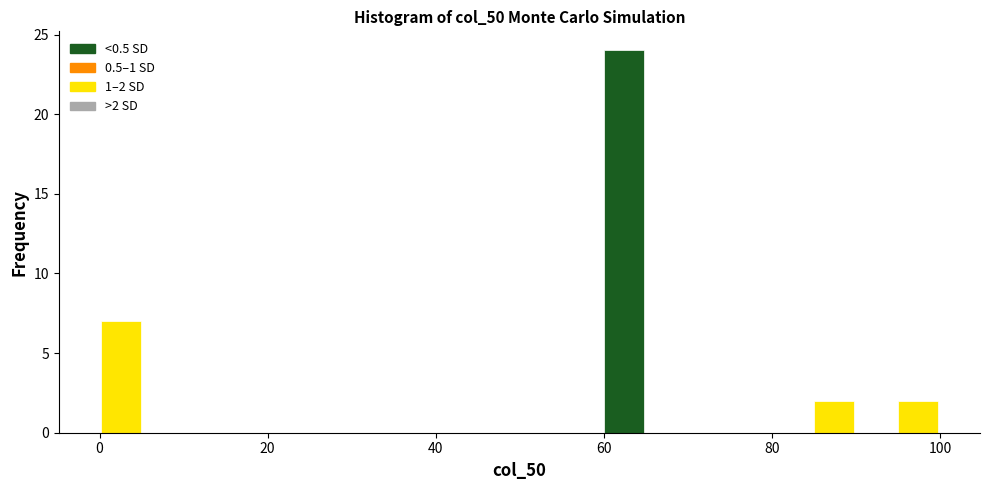

Around what value on the x-axis is the tallest bar? Give the approximate position of its centre, as read against the axis.

62